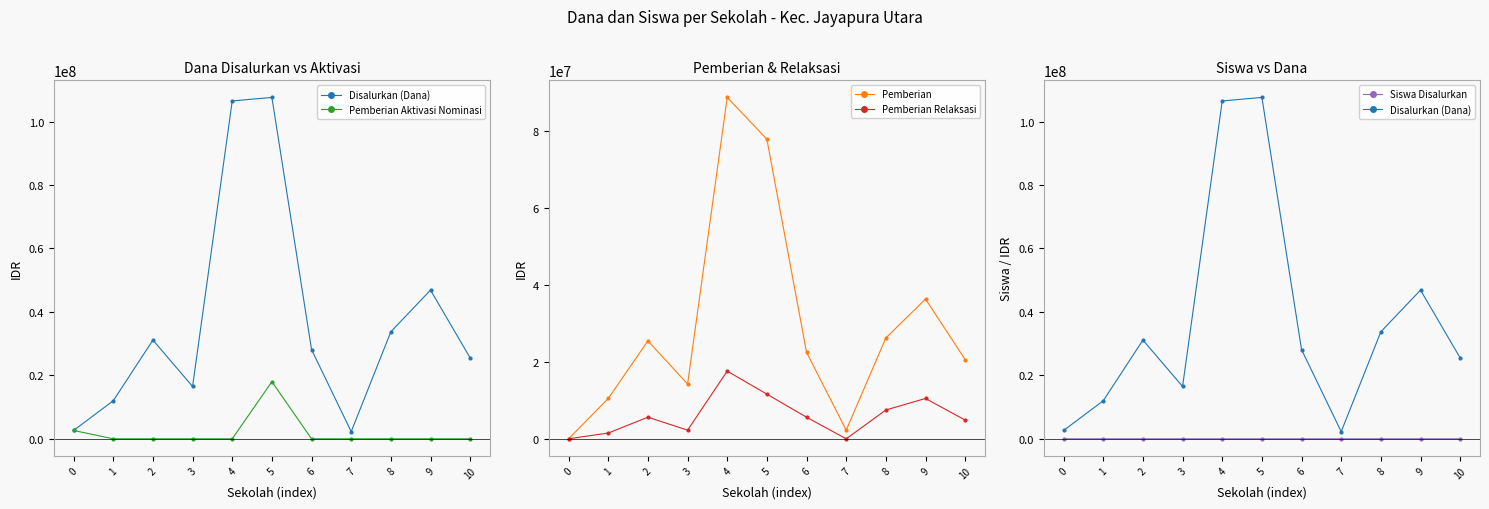

What is the value of the Pemberian Relaksasi point at the 3rd from the left?

5625000